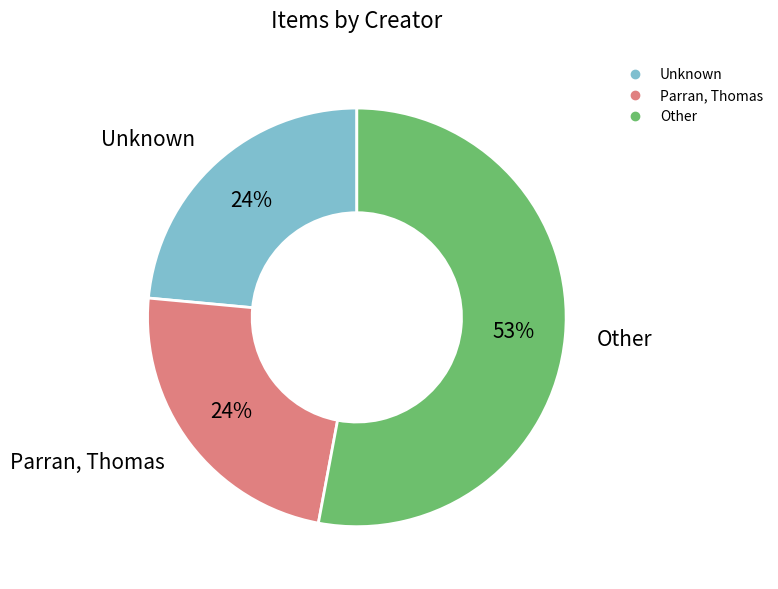

To the nearest percent, what is the average slice percentage?

33%